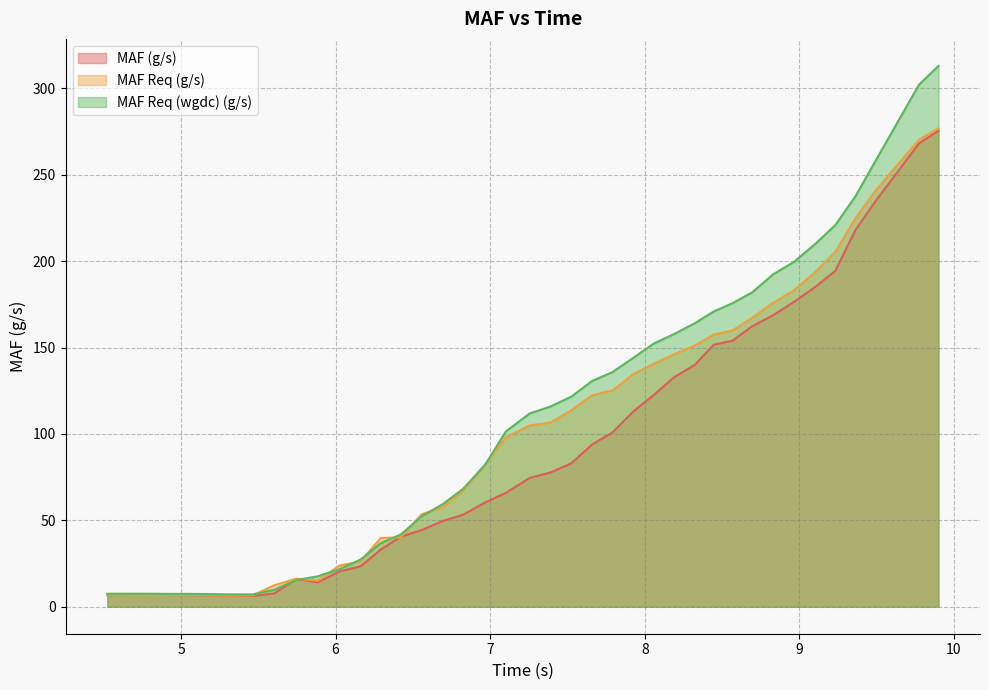

Rank the series at 4.931 from highest to lowest value.

MAF Req (wgdc) (g/s), MAF Req (g/s), MAF (g/s)